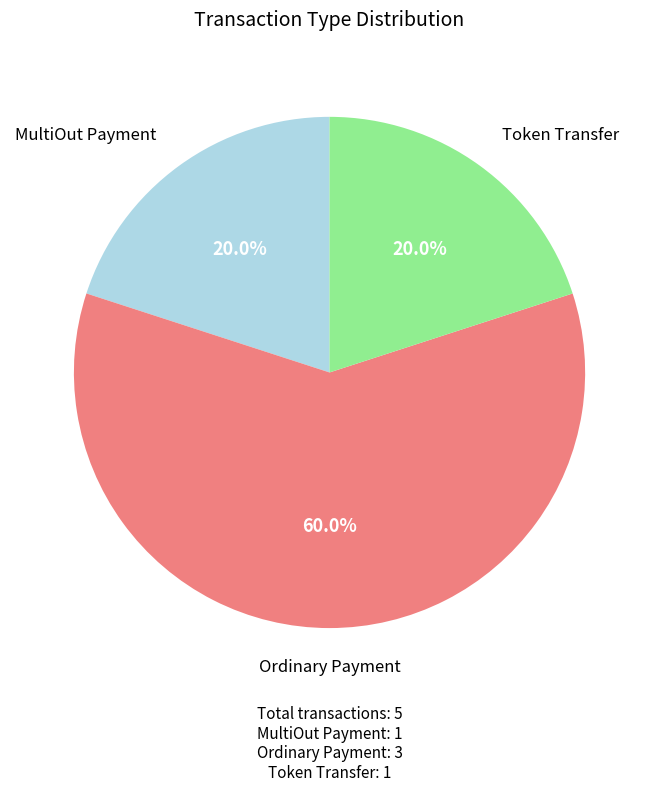

Is there any slice that represents more than half of the pie?

Yes